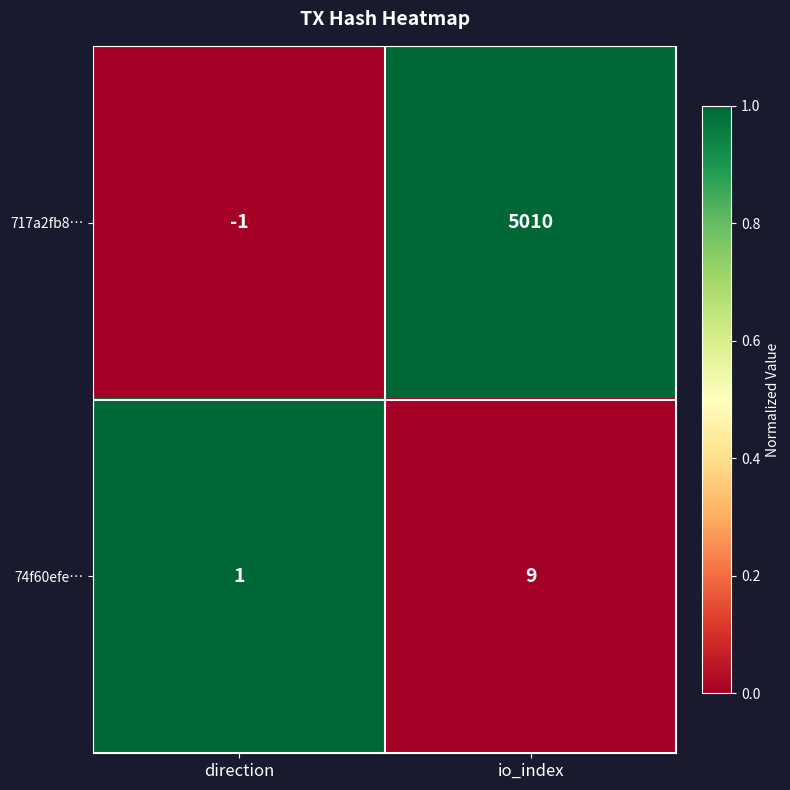

Reading left to right, transcribe all the data shown in this chart.

717a2fb8…: direction=-1	io_index=5010
74f60efe…: direction=1	io_index=9